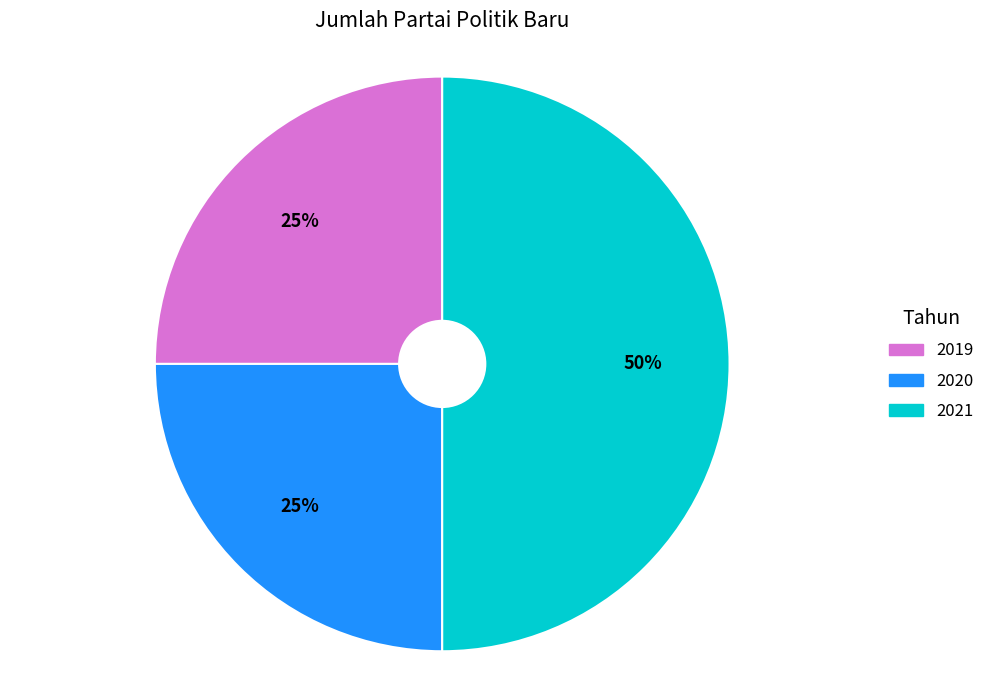

To the nearest percent, what is the average slice percentage?

33%